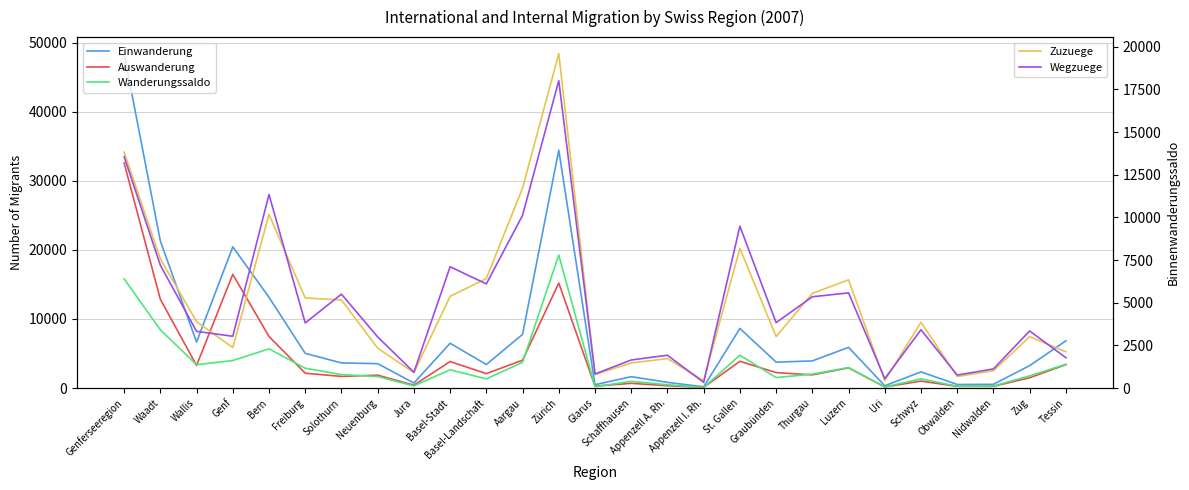

Which series has the largest range (max minus min)?

Einwanderung